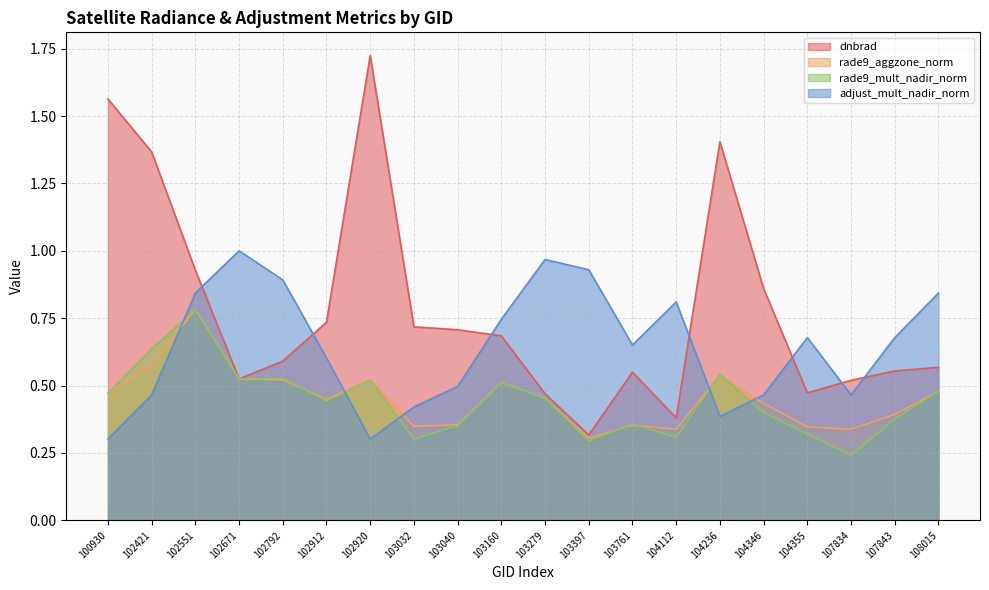

What is the approximate value of rade9_aggzone_norm at 108015?

0.5